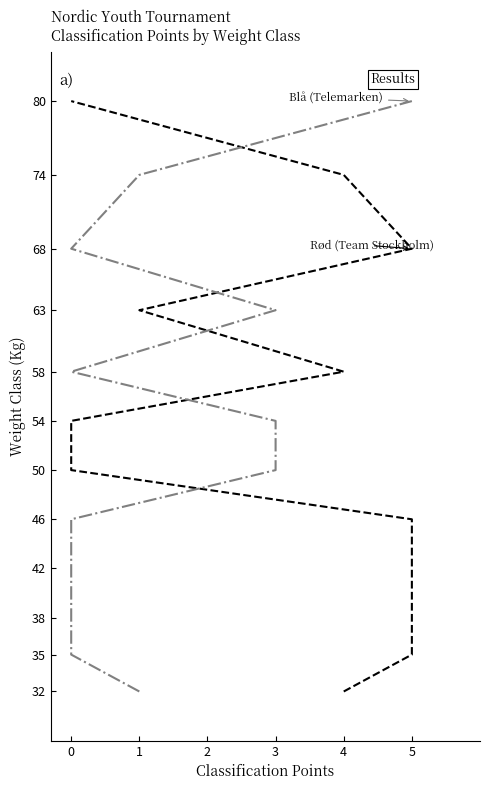

How many values in the Rød (Team Stockholm) series are below 54?

6